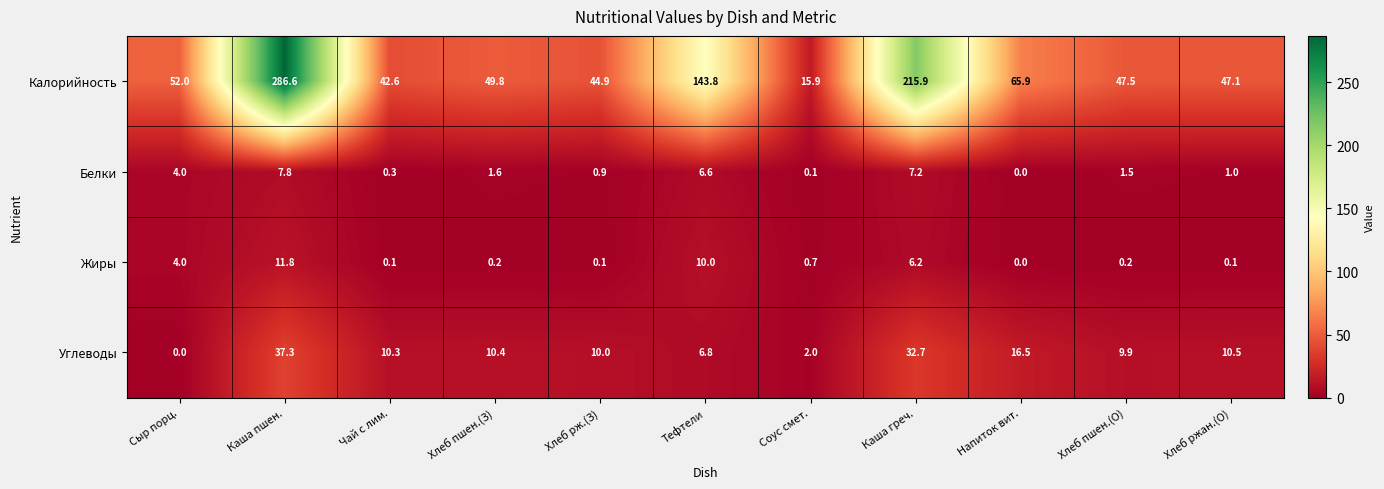

The value of Жиры at Хлеб пшен.(О) is 0.2. True or false?

True